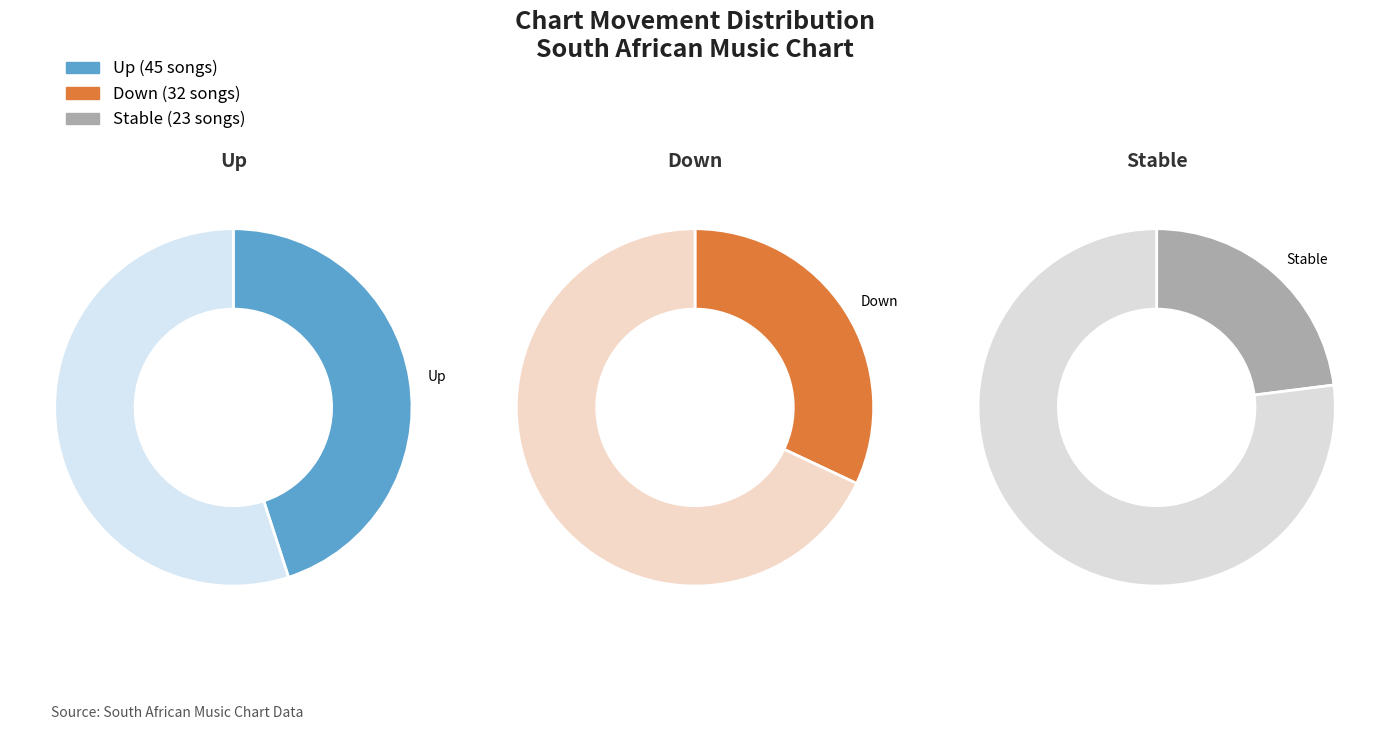

To the nearest percent, what percentage of the pie is up?

45%